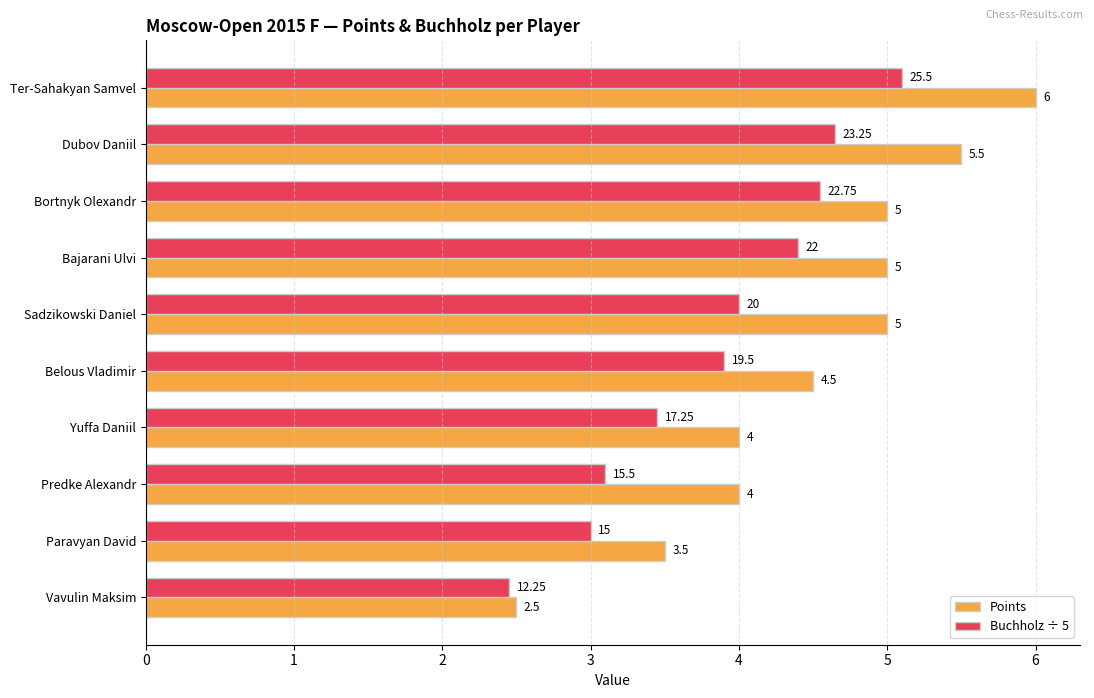

Which series has the widest spread of values?

Points